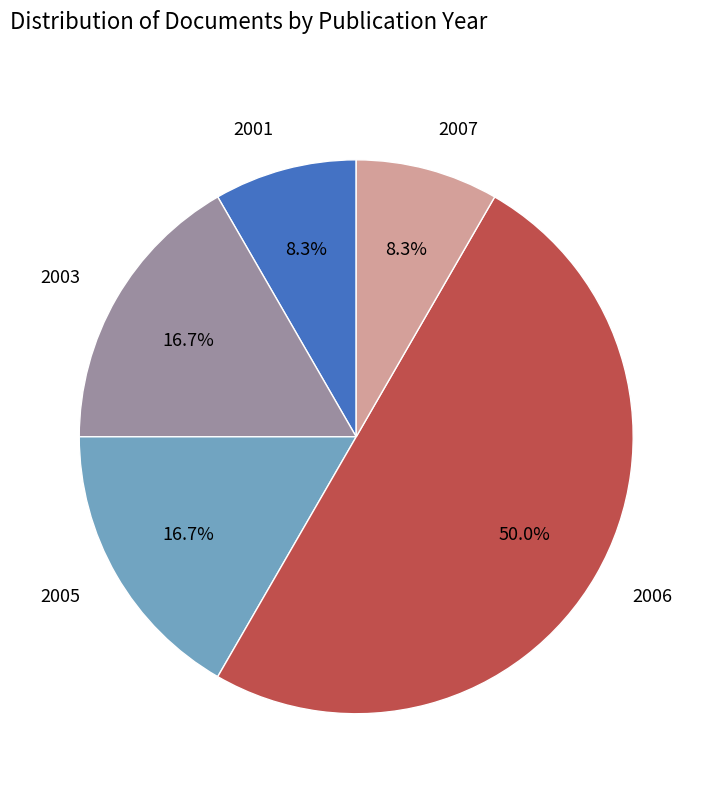

What percentage is the 2007 slice, to the nearest percent?

8%